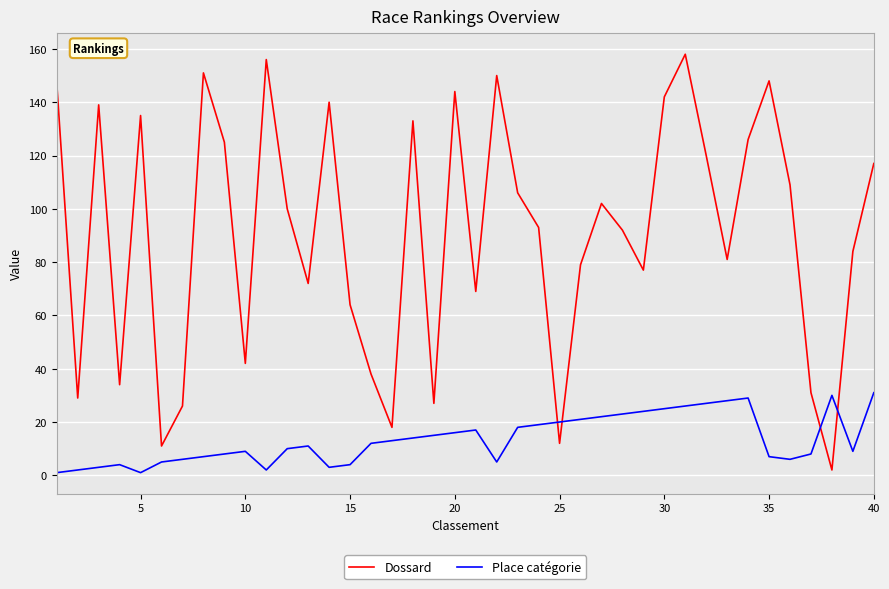

True or false: Dossard and Place catégorie intersect in this chart.

True